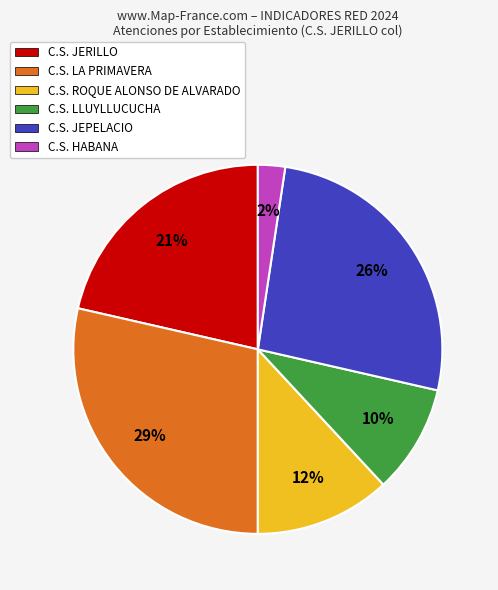

Is C.S. JERILLO the majority of the pie?

No